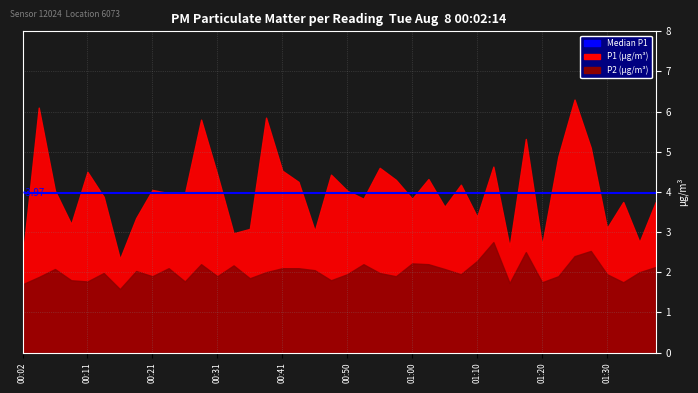

List the series in order of their overall mean, highest first.

P1, P2